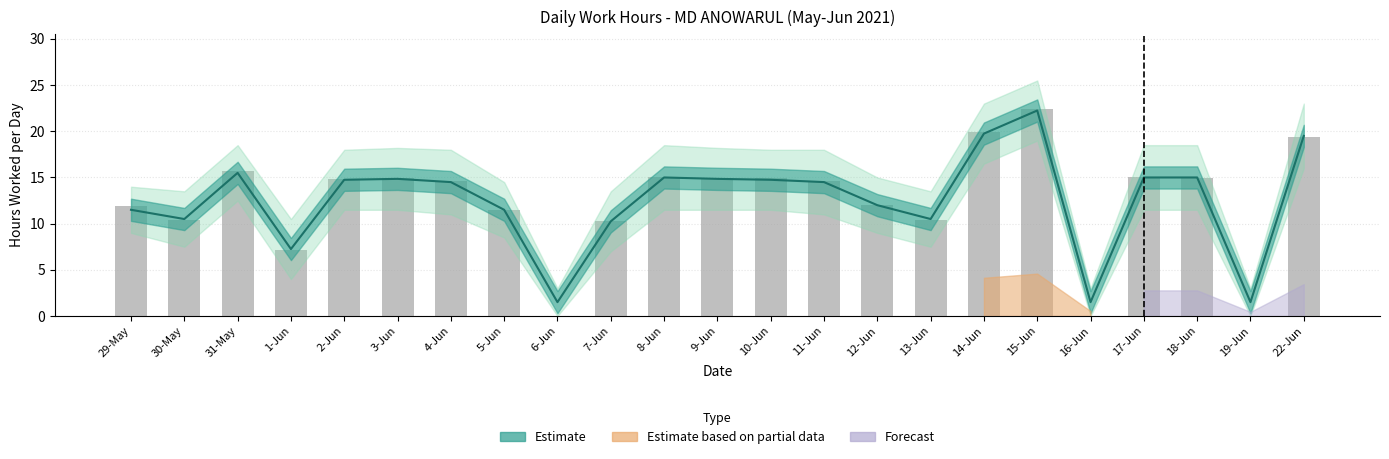

List the labels in order of value, smallest first.

6-Jun, 16-Jun, 19-Jun, 1-Jun, 7-Jun, 13-Jun, 30-May, 5-Jun, 29-May, 12-Jun, 4-Jun, 11-Jun, 2-Jun, 10-Jun, 3-Jun, 9-Jun, 18-Jun, 8-Jun, 17-Jun, 31-May, 22-Jun, 14-Jun, 15-Jun